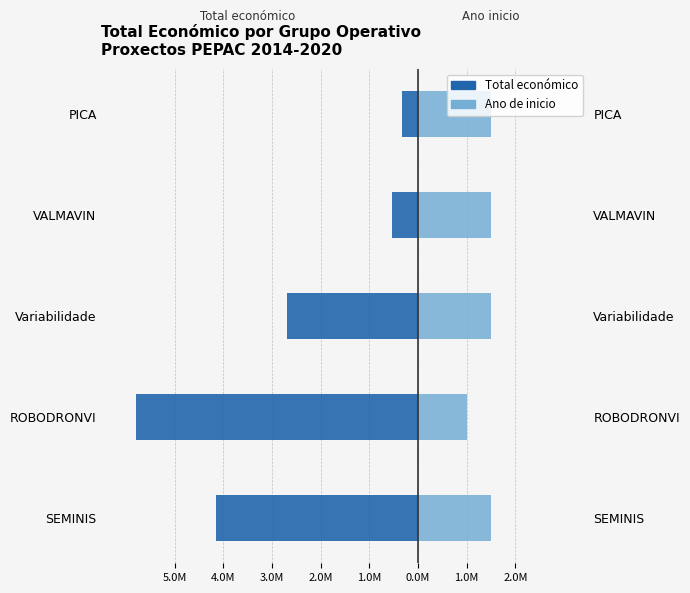

How many values in the Total económico series are below -2685474?

2